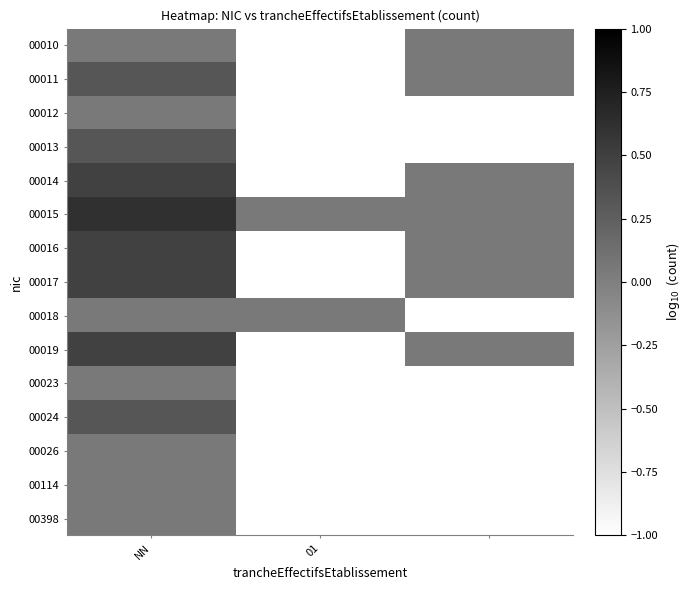

Reading right to left, what are all the values shown in this chart?

00010: 0.0	-1.0	0.0
00011: 0.0	-1.0	0.3
00012: -1.0	-1.0	0.0
00013: -1.0	-1.0	0.3
00014: 0.0	-1.0	0.5
00015: 0.0	0.0	0.6
00016: 0.0	-1.0	0.5
00017: 0.0	-1.0	0.5
00018: -1.0	0.0	0.0
00019: 0.0	-1.0	0.5
00023: -1.0	-1.0	0.0
00024: -1.0	-1.0	0.3
00026: -1.0	-1.0	0.0
00114: -1.0	-1.0	0.0
00398: -1.0	-1.0	0.0